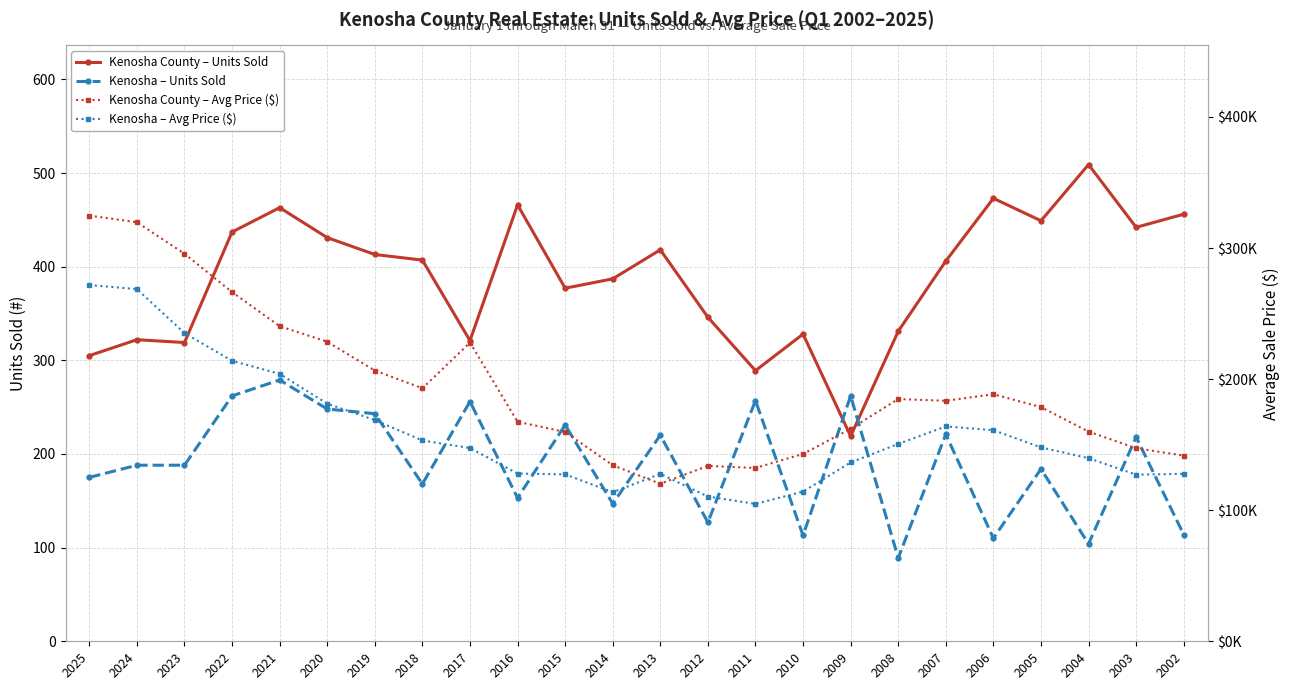

What is the approximate value of Kenosha – Avg Price ($) at 2005?

147919